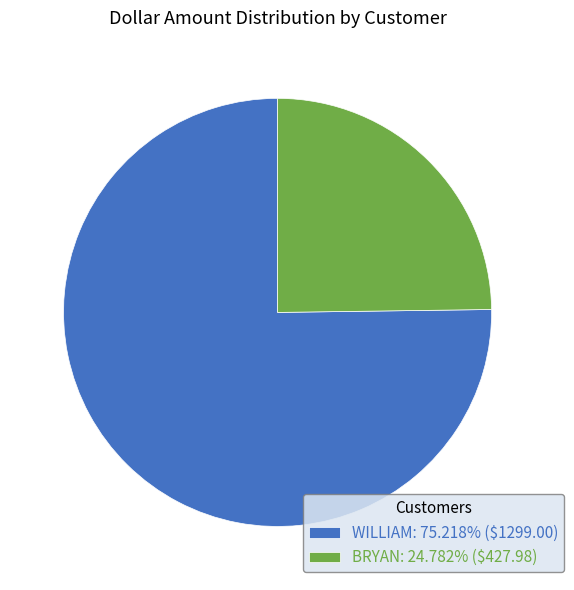

Does BRYAN: 24.782% ($427.98) represent more than half of the total?

No